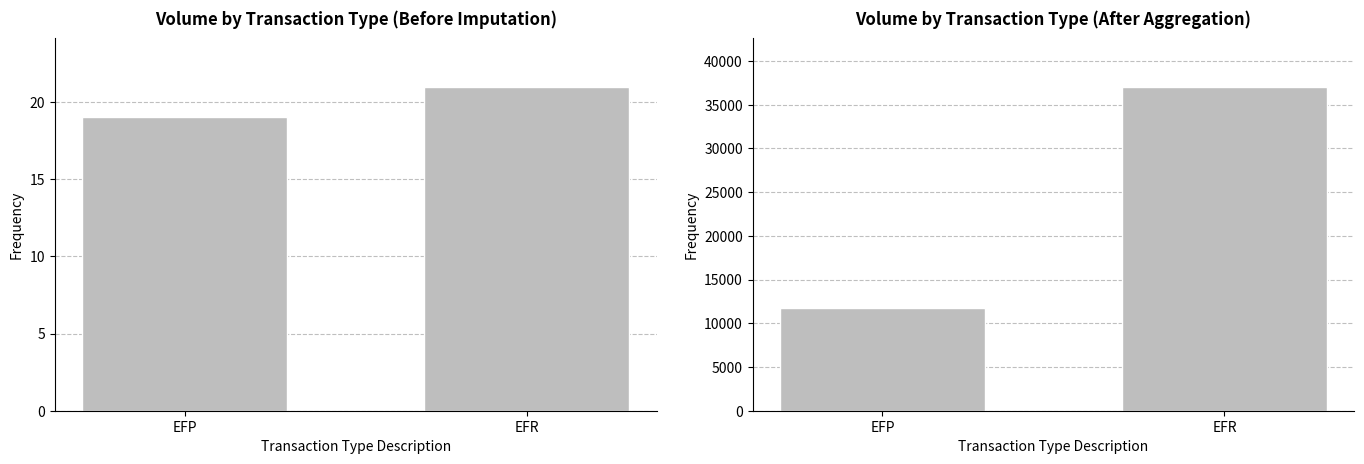

What is the sum of the values at EFP and EFR?

48756